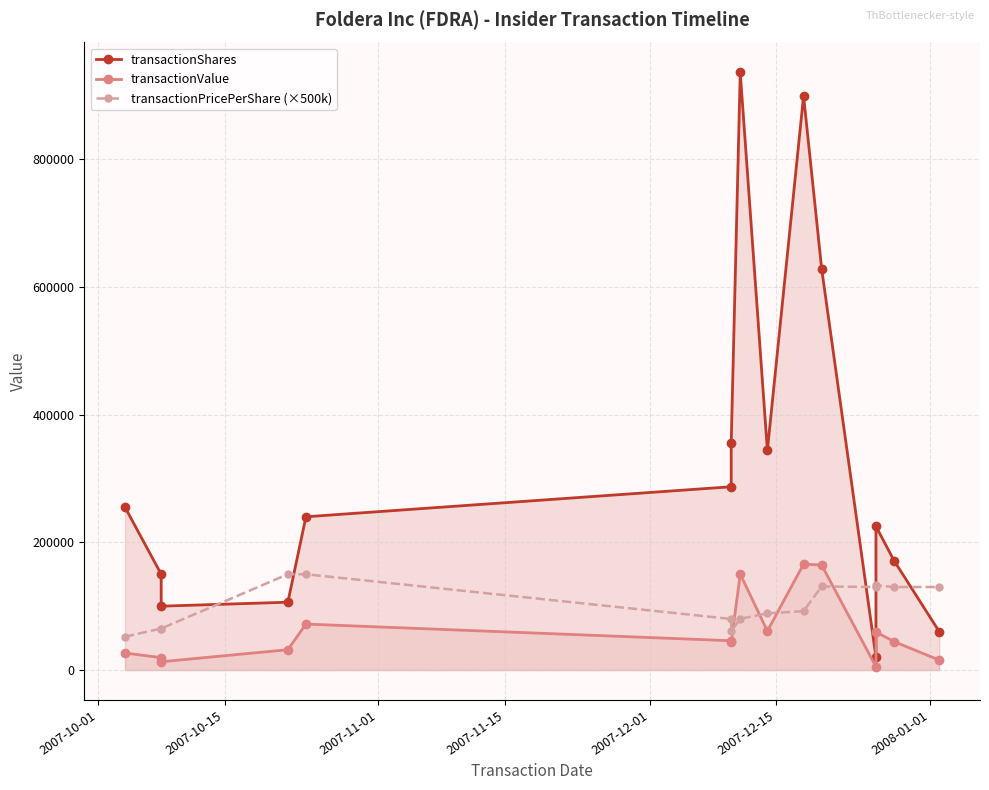

How many times do transactionPricePerShare (×500k) and transactionValue cross each other?

4